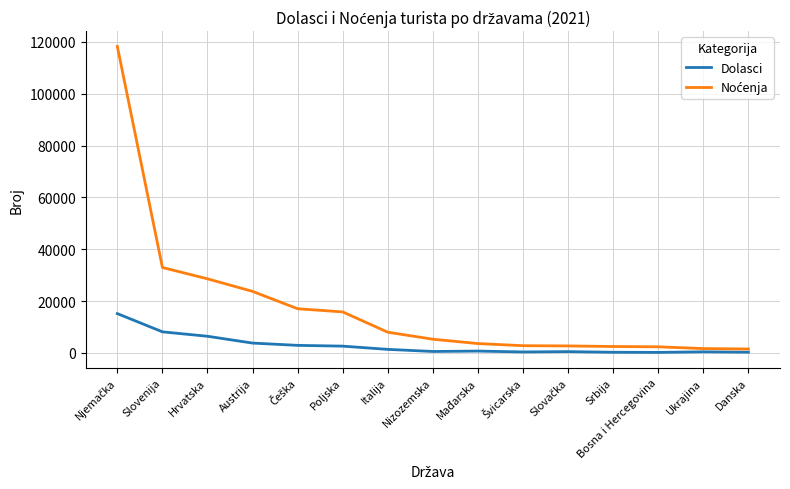

What position from the left is Srbija?

12